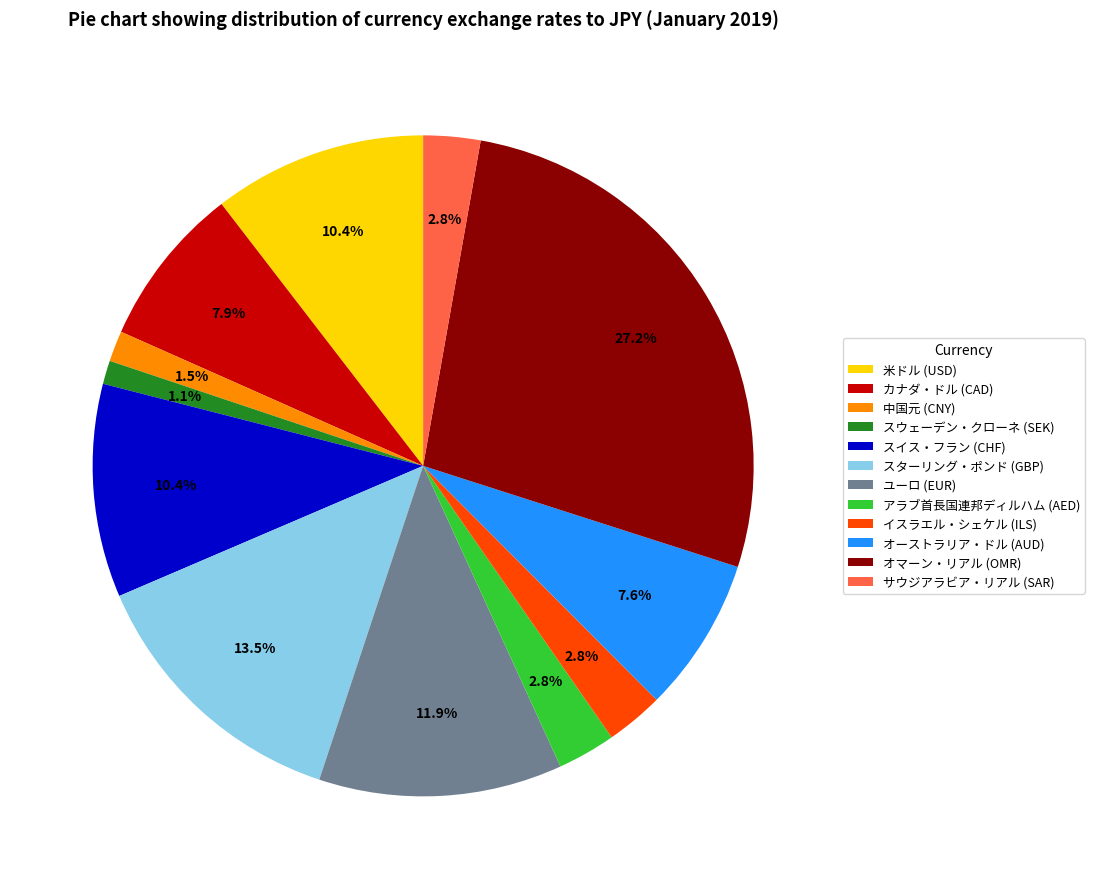

Does any single category account for the majority?

No